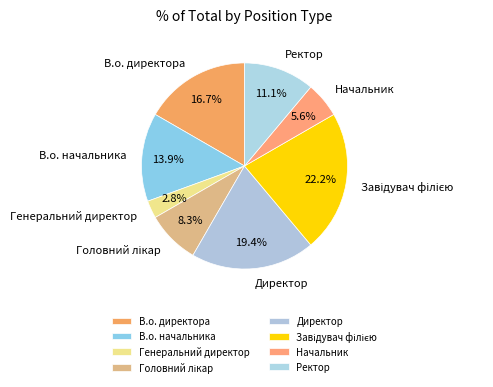

Is it true that В.о. директора is 17% of the pie?

True